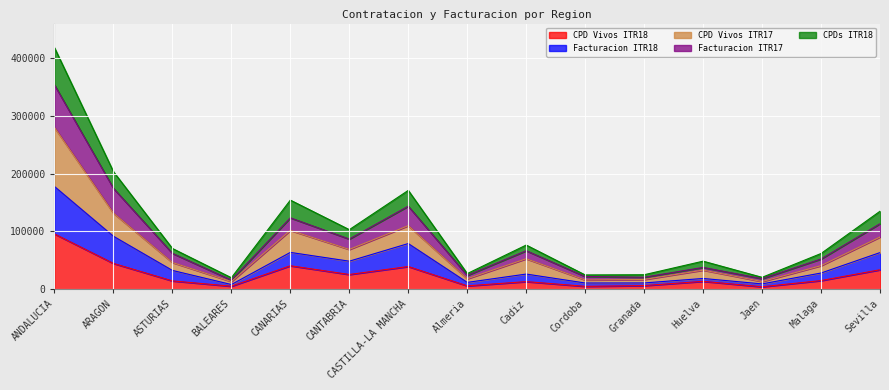

At which category is the sum across all series the highest?

ANDALUCIA